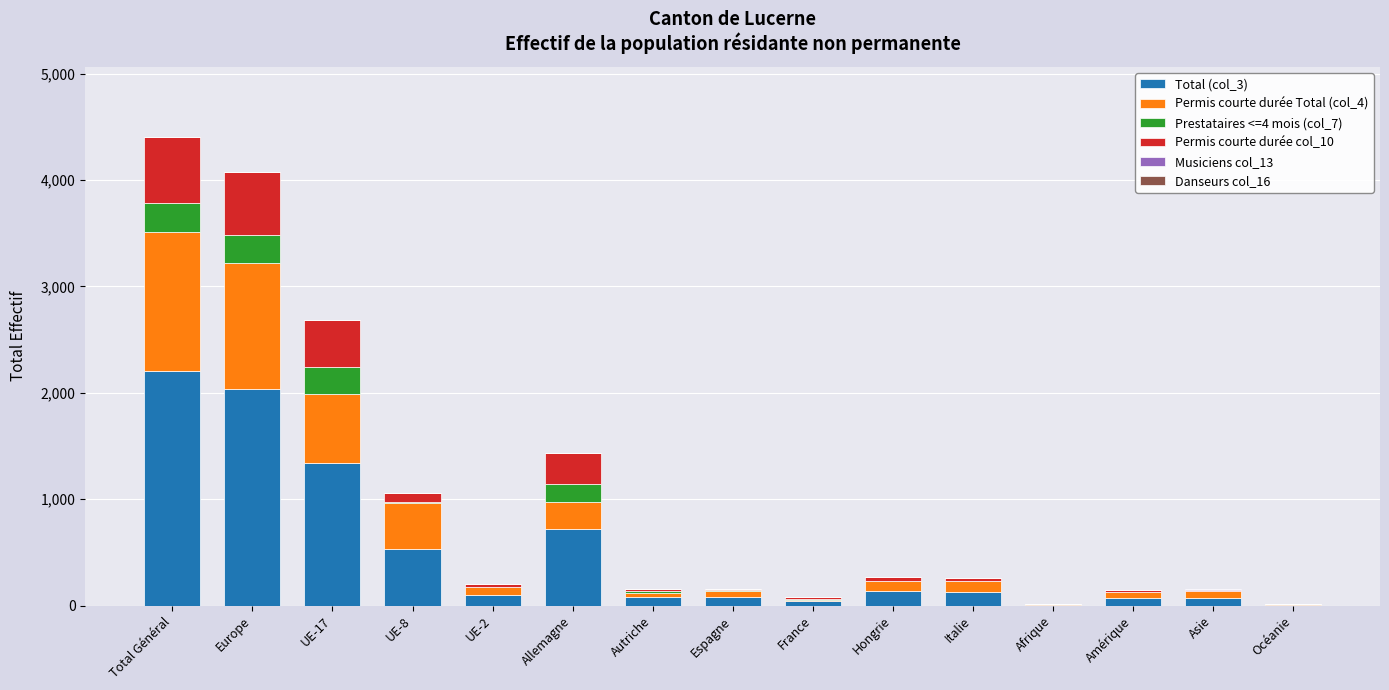

At which label does Total (col_3) reach its peak?

Total Général